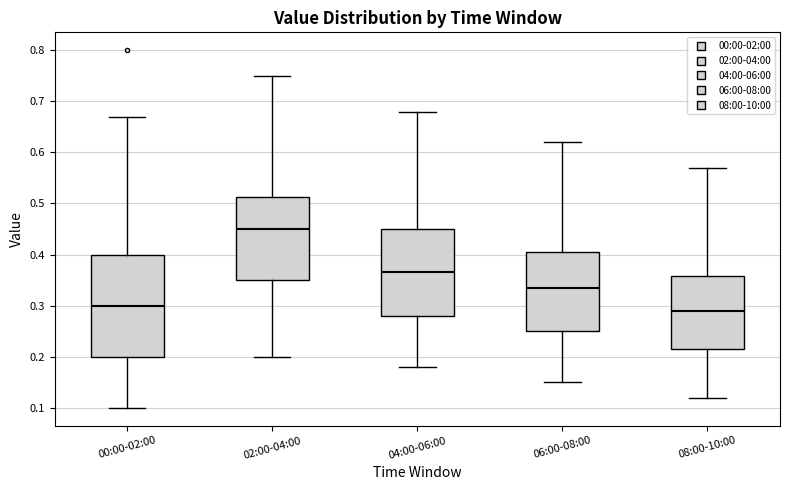

Reading left to right, transcribe this box plot: for each box, give where its median line is, the range the box spans, and where its two whiskers end, as read against the y-axis. The values are not printed on the chart, so give them approximately, as read against the axis.

00:00-02:00: median 0.30, box 0.20 to 0.40, whiskers 0.10 to 0.67
02:00-04:00: median 0.45, box 0.35 to 0.51, whiskers 0.20 to 0.75
04:00-06:00: median 0.37, box 0.28 to 0.45, whiskers 0.18 to 0.68
06:00-08:00: median 0.34, box 0.25 to 0.41, whiskers 0.15 to 0.62
08:00-10:00: median 0.29, box 0.22 to 0.36, whiskers 0.12 to 0.57